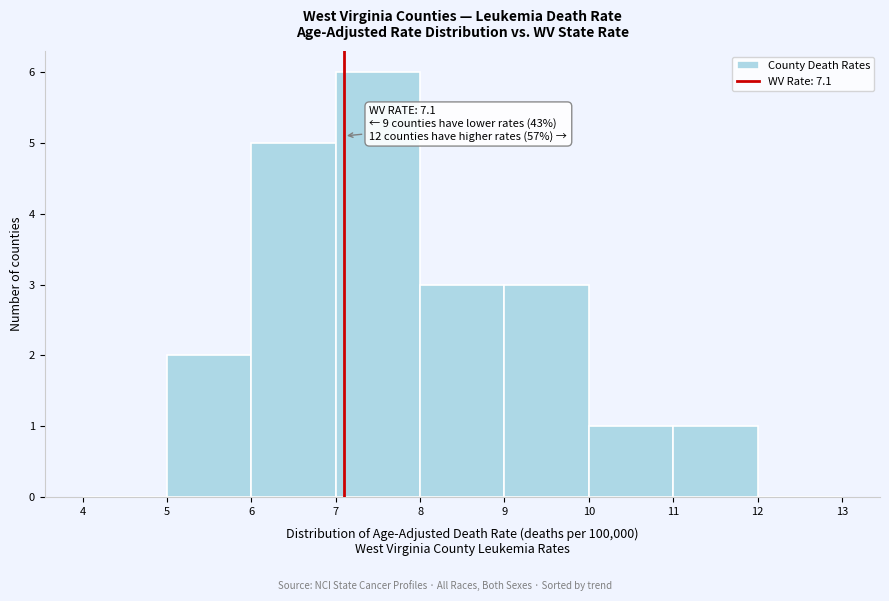

Over which range of the x-axis is the bar tallest?

7 to 8